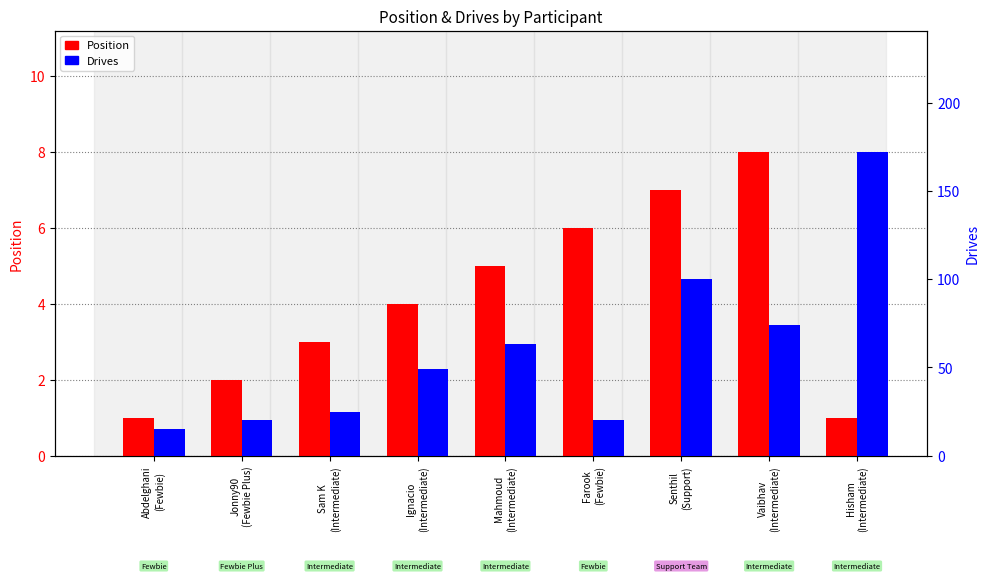

At Senthil
(Support), list the series in order from smallest to largest.

Position, Drives